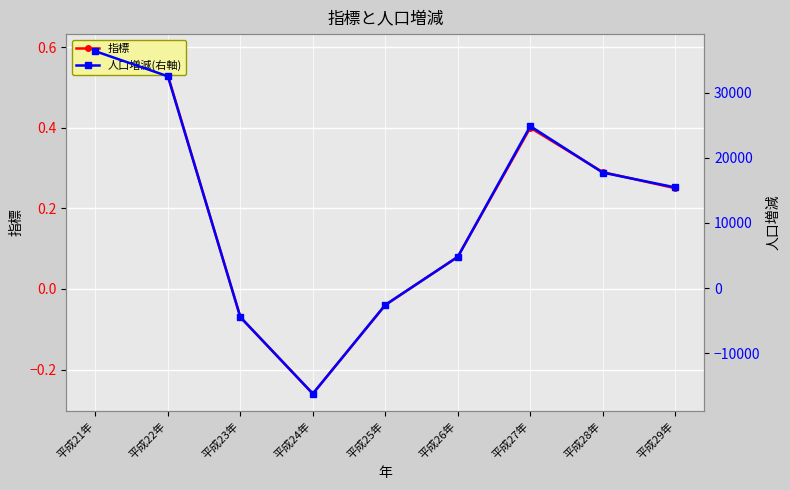

What is the label of the 8th point from the left?

平成28年